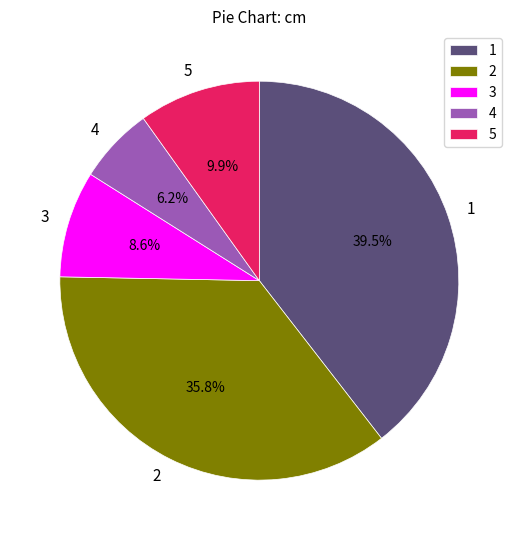

To the nearest percent, what is the difference between the 5 and 1 slice percentages?

30%